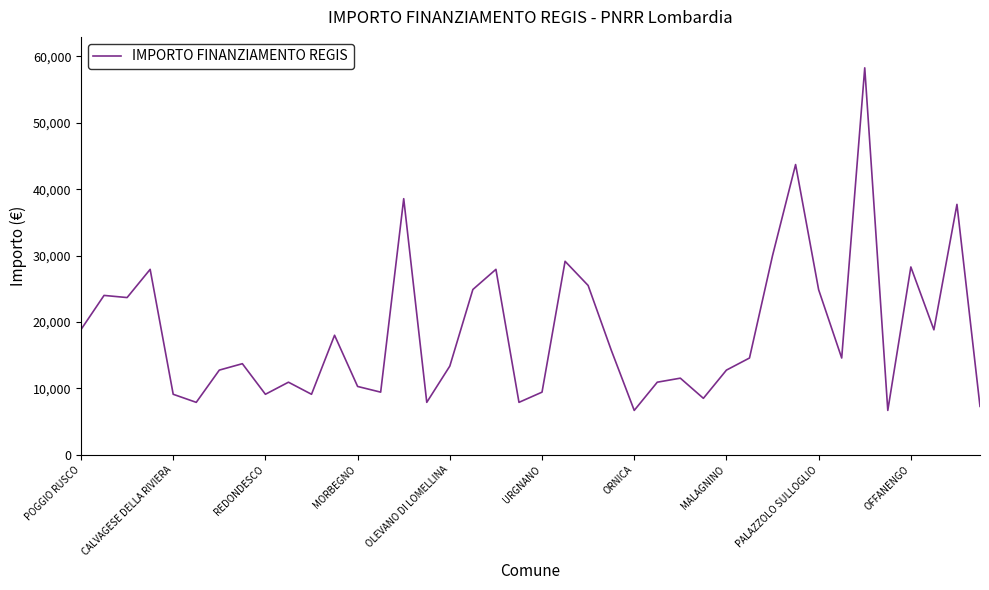

What is the greatest value displayed?

58272